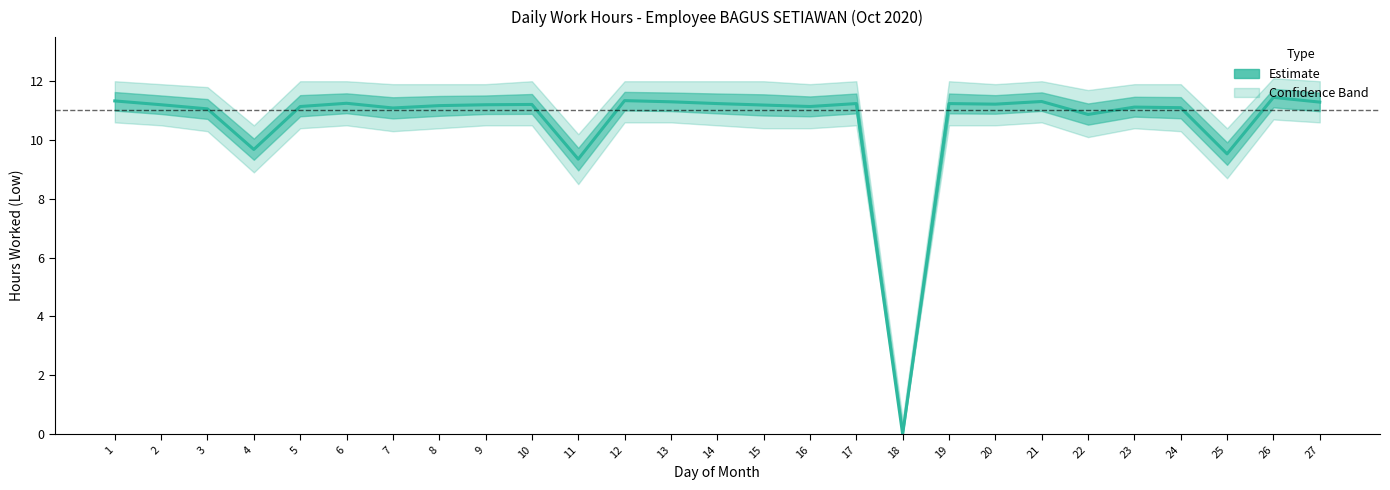

Reading right to left, what are all the values shown in this chart?

27=11.3	26=11.4	25=9.5	24=11.1	23=11.1	22=10.9	21=11.3	20=11.2	19=11.2	18=0.0	17=11.2	16=11.1	15=11.2	14=11.2	13=11.3	12=11.3	11=9.3	10=11.2	9=11.2	8=11.2	7=11.1	6=11.2	5=11.1	4=9.7	3=11.1	2=11.2	1=11.3